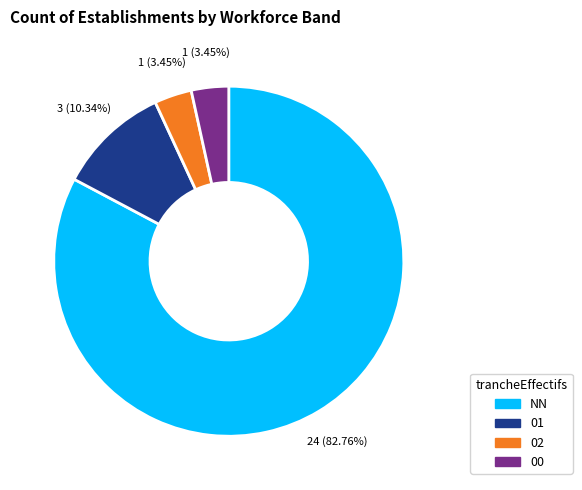

Do NN and 02 together represent more than half of the pie?

Yes